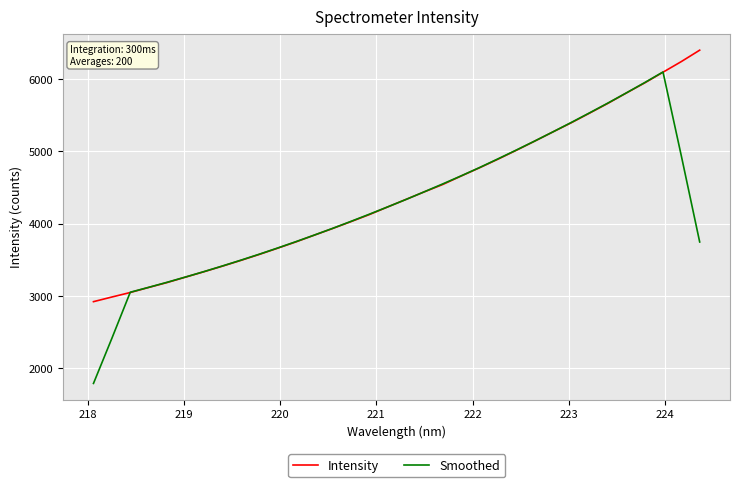

Which series has the widest spread of values?

Smoothed